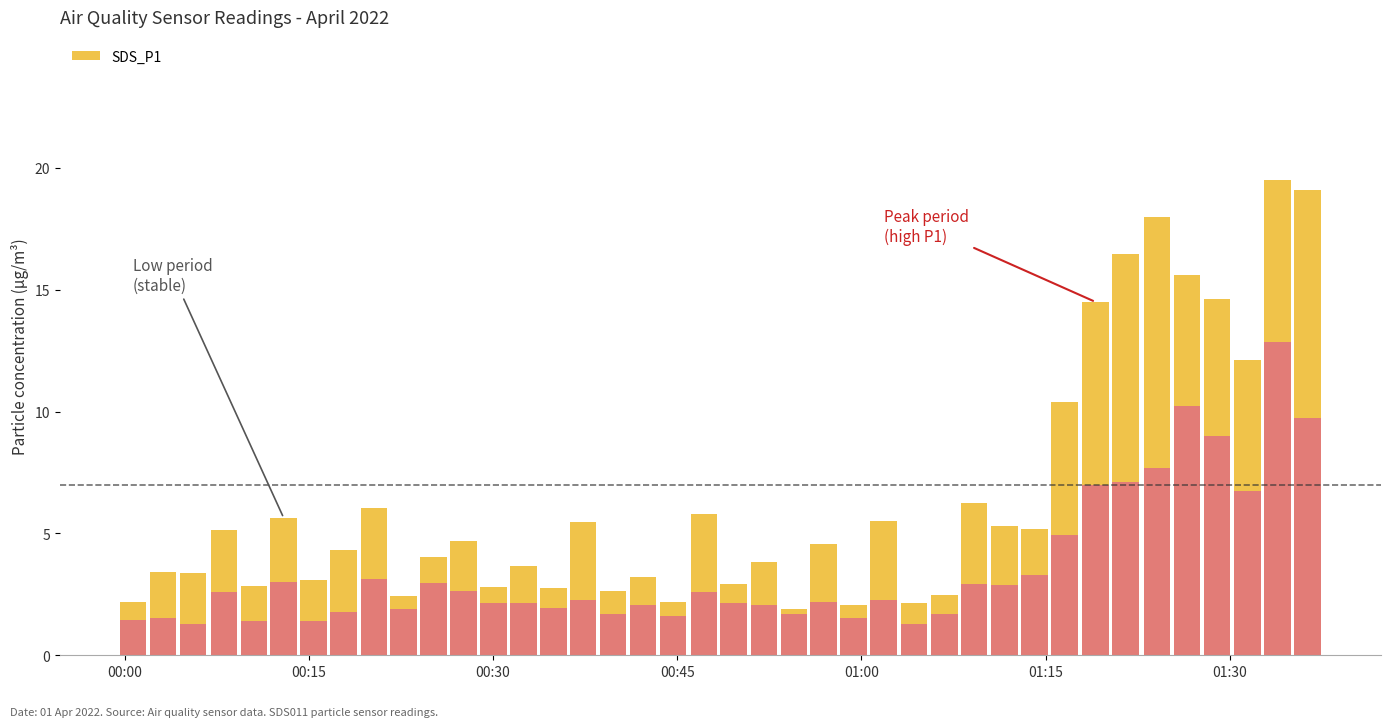

What is the difference between the second highest and minimum values in the SDS_P1 series?

17.2